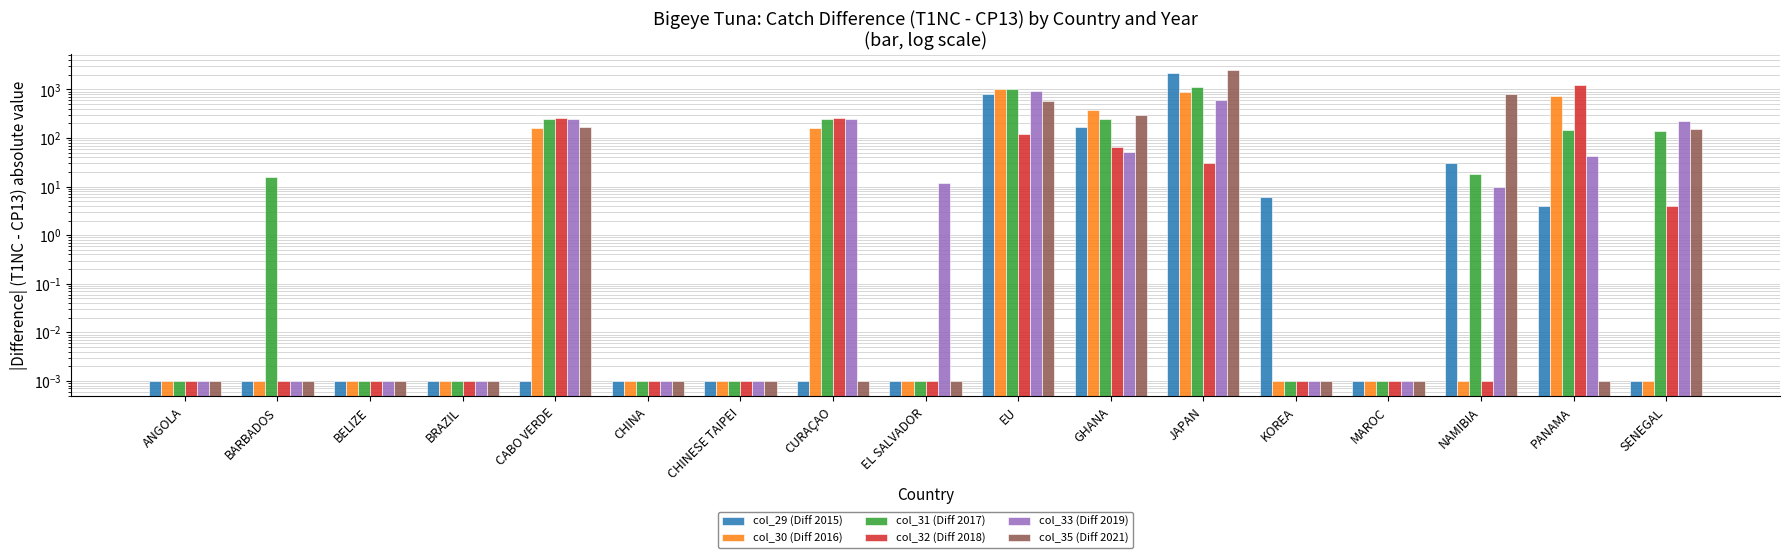

What position from the right is CHINA?

12